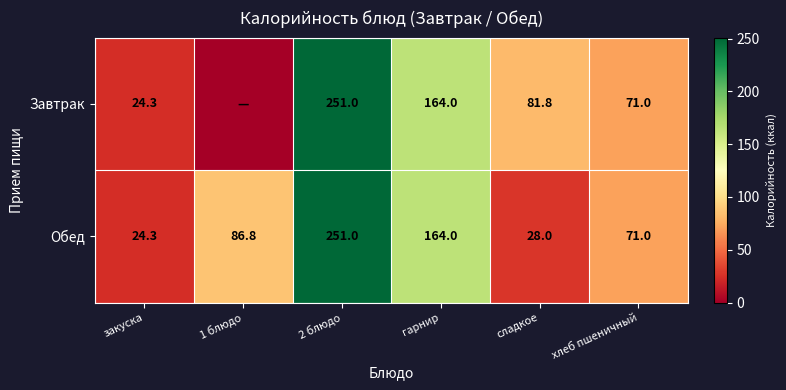

Rank the categories by Обед value from highest to lowest.

2 блюдо, гарнир, 1 блюдо, хлеб пшеничный, сладкое, закуска